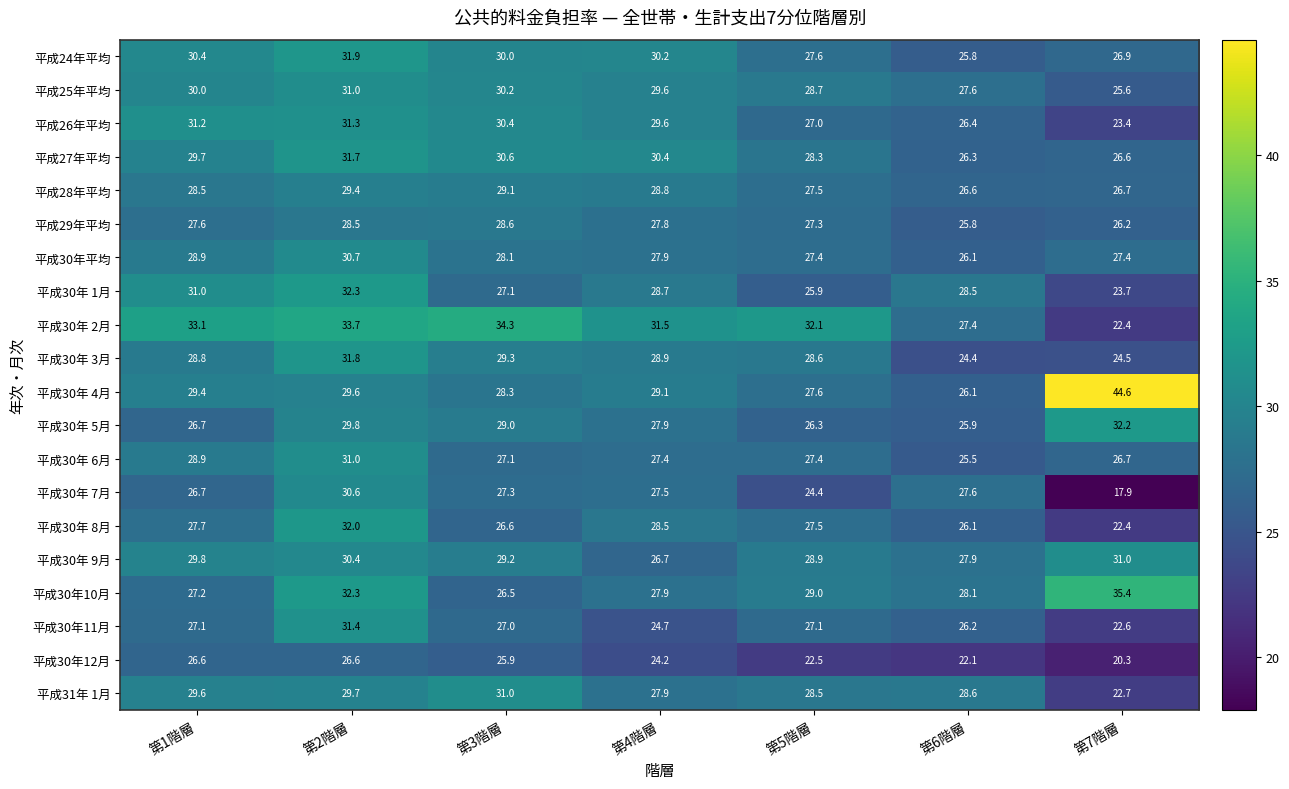

Which series has the largest range (max minus min)?

平成30年 4月